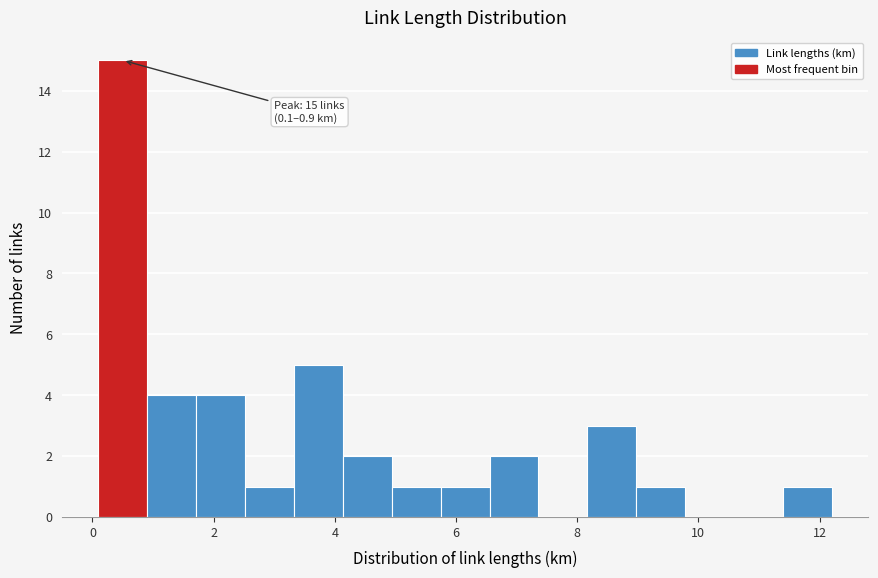

Which range on the x-axis has the tallest bar?

0.2 to 1.0